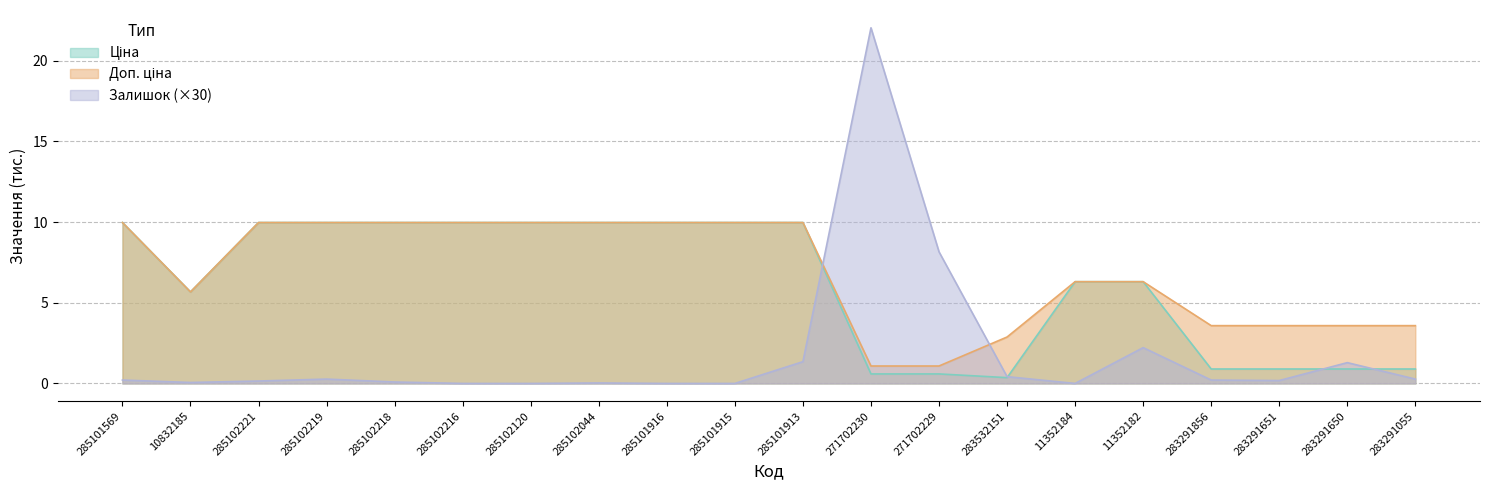

Which series changed the most between 285102218 and 283291055?

Ціна